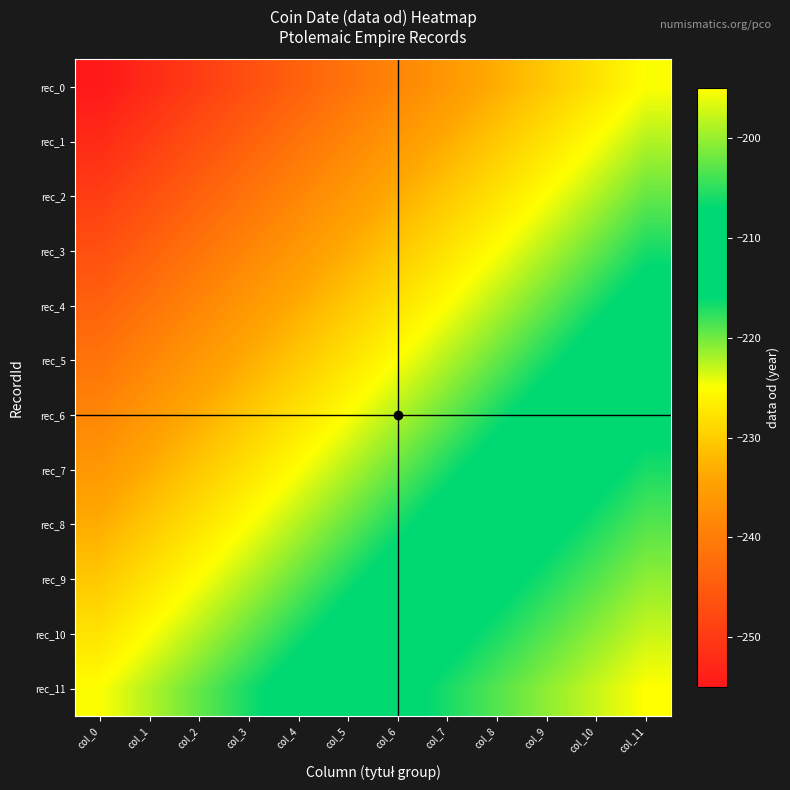

Reading left to right, list all the values displayed in this chart.

rec_0: col_0=-255.0	col_1=-252.3	col_2=-249.5	col_3=-246.8	col_4=-244.1	col_5=-241.4	col_6=-238.6	col_7=-235.9	col_8=-233.2	col_9=-230.5	col_10=-227.7	col_11=-225.0
rec_1: col_0=-252.3	col_1=-249.5	col_2=-246.8	col_3=-244.1	col_4=-241.4	col_5=-238.6	col_6=-235.9	col_7=-233.2	col_8=-230.5	col_9=-227.7	col_10=-225.0	col_11=-222.3
rec_2: col_0=-249.5	col_1=-246.8	col_2=-244.1	col_3=-241.4	col_4=-238.6	col_5=-235.9	col_6=-233.2	col_7=-230.5	col_8=-227.7	col_9=-225.0	col_10=-222.3	col_11=-219.5
rec_3: col_0=-246.8	col_1=-244.1	col_2=-241.4	col_3=-238.6	col_4=-235.9	col_5=-233.2	col_6=-230.5	col_7=-227.7	col_8=-225.0	col_9=-222.3	col_10=-219.5	col_11=-216.8
rec_4: col_0=-244.1	col_1=-241.4	col_2=-238.6	col_3=-235.9	col_4=-233.2	col_5=-230.5	col_6=-227.7	col_7=-225.0	col_8=-222.3	col_9=-219.5	col_10=-216.8	col_11=-214.1
rec_5: col_0=-241.4	col_1=-238.6	col_2=-235.9	col_3=-233.2	col_4=-230.5	col_5=-227.7	col_6=-225.0	col_7=-222.3	col_8=-219.5	col_9=-216.8	col_10=-214.1	col_11=-211.4
rec_6: col_0=-238.6	col_1=-235.9	col_2=-233.2	col_3=-230.5	col_4=-227.7	col_5=-225.0	col_6=-222.3	col_7=-219.5	col_8=-216.8	col_9=-214.1	col_10=-211.4	col_11=-208.6
rec_7: col_0=-235.9	col_1=-233.2	col_2=-230.5	col_3=-227.7	col_4=-225.0	col_5=-222.3	col_6=-219.5	col_7=-216.8	col_8=-214.1	col_9=-211.4	col_10=-208.6	col_11=-205.9
rec_8: col_0=-233.2	col_1=-230.5	col_2=-227.7	col_3=-225.0	col_4=-222.3	col_5=-219.5	col_6=-216.8	col_7=-214.1	col_8=-211.4	col_9=-208.6	col_10=-205.9	col_11=-203.2
rec_9: col_0=-230.5	col_1=-227.7	col_2=-225.0	col_3=-222.3	col_4=-219.5	col_5=-216.8	col_6=-214.1	col_7=-211.4	col_8=-208.6	col_9=-205.9	col_10=-203.2	col_11=-200.5
rec_10: col_0=-227.7	col_1=-225.0	col_2=-222.3	col_3=-219.5	col_4=-216.8	col_5=-214.1	col_6=-211.4	col_7=-208.6	col_8=-205.9	col_9=-203.2	col_10=-200.5	col_11=-197.7
rec_11: col_0=-225.0	col_1=-222.3	col_2=-219.5	col_3=-216.8	col_4=-214.1	col_5=-211.4	col_6=-208.6	col_7=-205.9	col_8=-203.2	col_9=-200.5	col_10=-197.7	col_11=-195.0